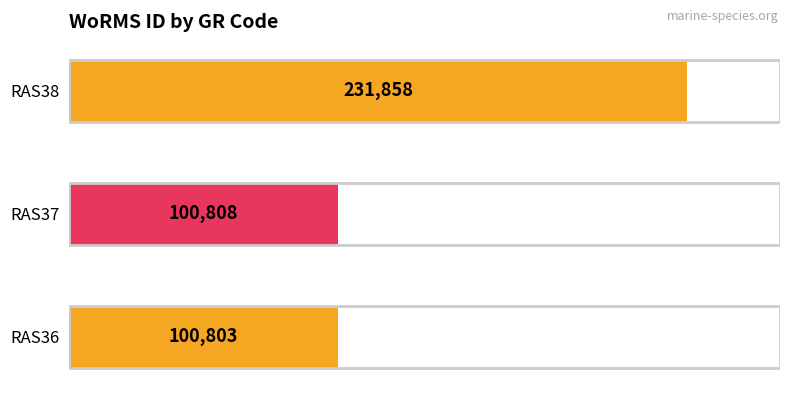

Reading bottom to top, list all the values displayed in this chart.

RAS36=100803	RAS37=100808	RAS38=231858